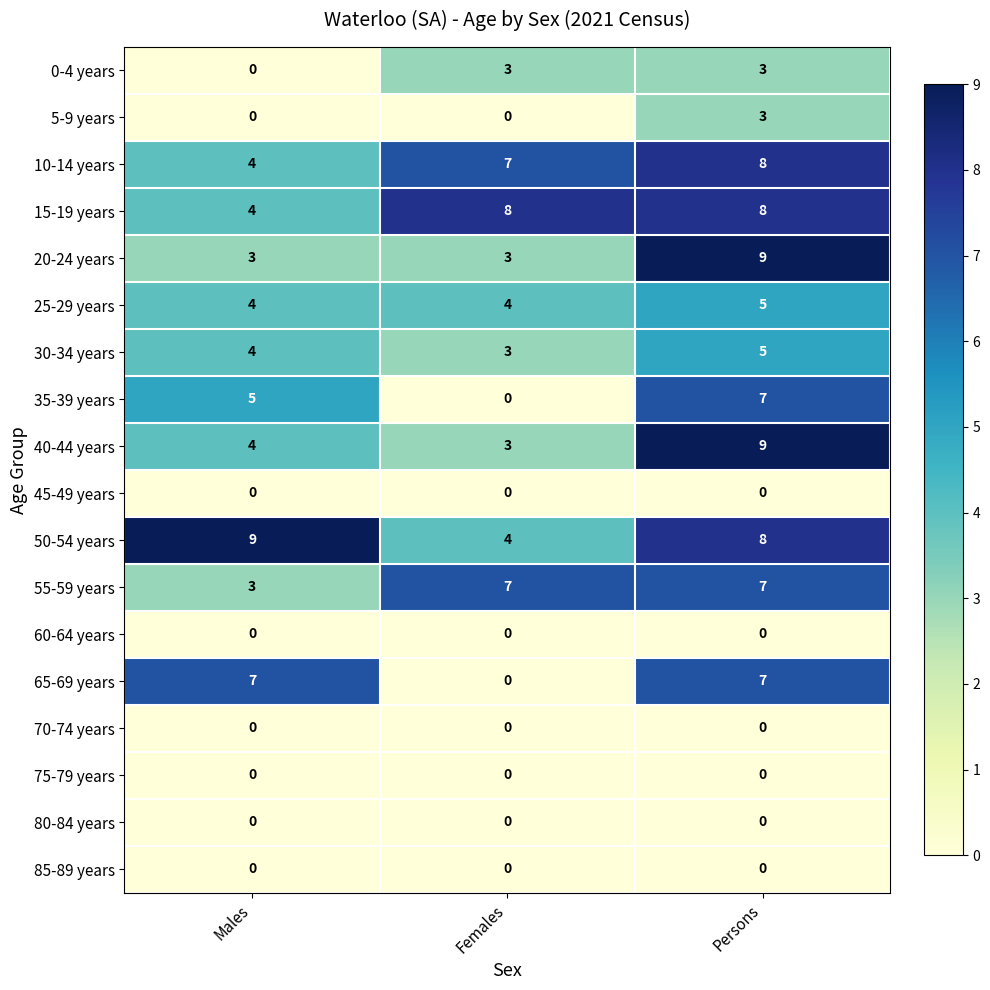

What is the greatest value displayed?

9